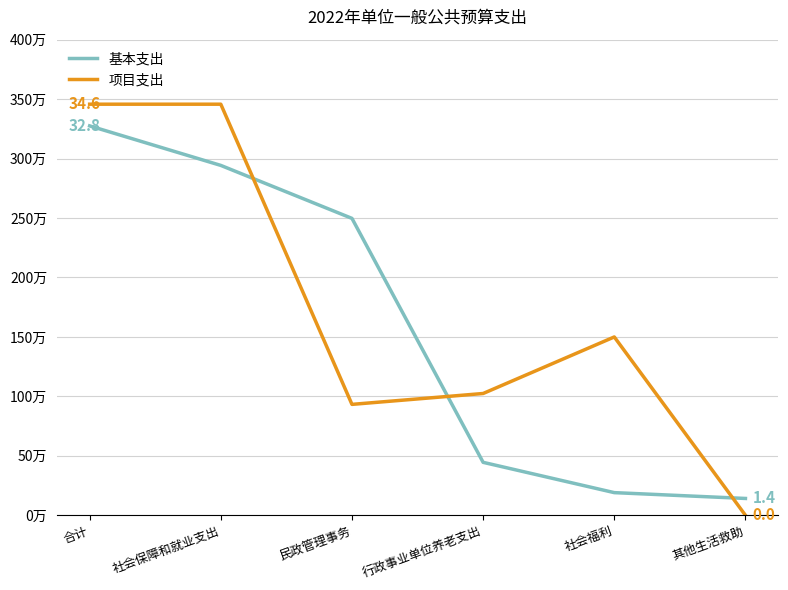

What are all the series names shown in the legend?

基本支出, 项目支出